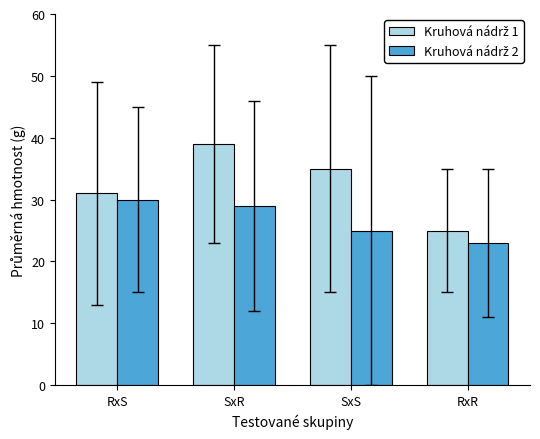

What is the spread (max minus min) of values at SxR?

10